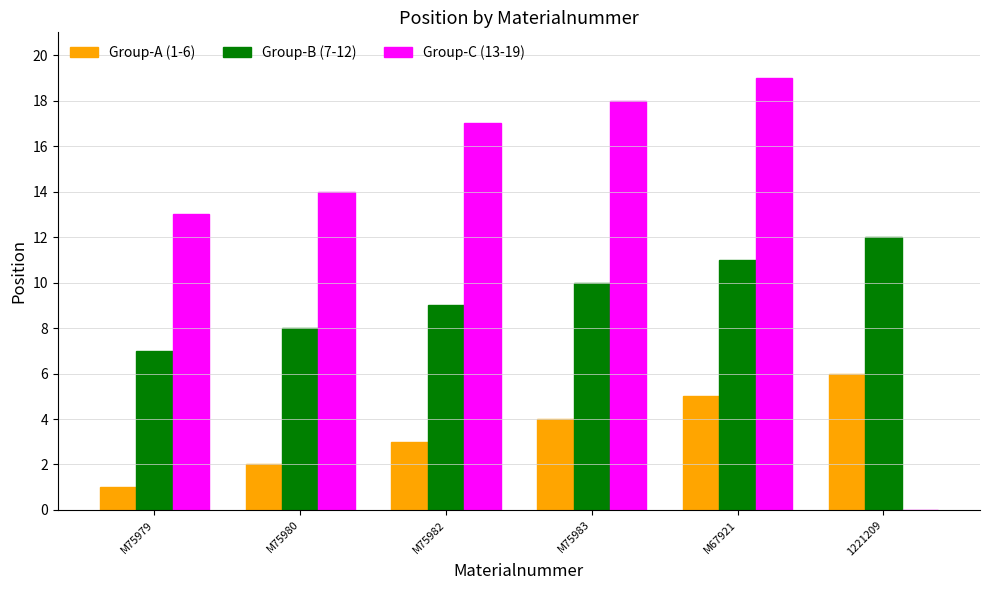

Reading left to right, transcribe all the data shown in this chart.

Group-A (1-6): M75979=1	M75980=2	M75982=3	M75983=4	M67921=5	1221209=6
Group-B (7-12): M75979=7	M75980=8	M75982=9	M75983=10	M67921=11	1221209=12
Group-C (13-19): M75979=13	M75980=14	M75982=17	M75983=18	M67921=19	1221209=0